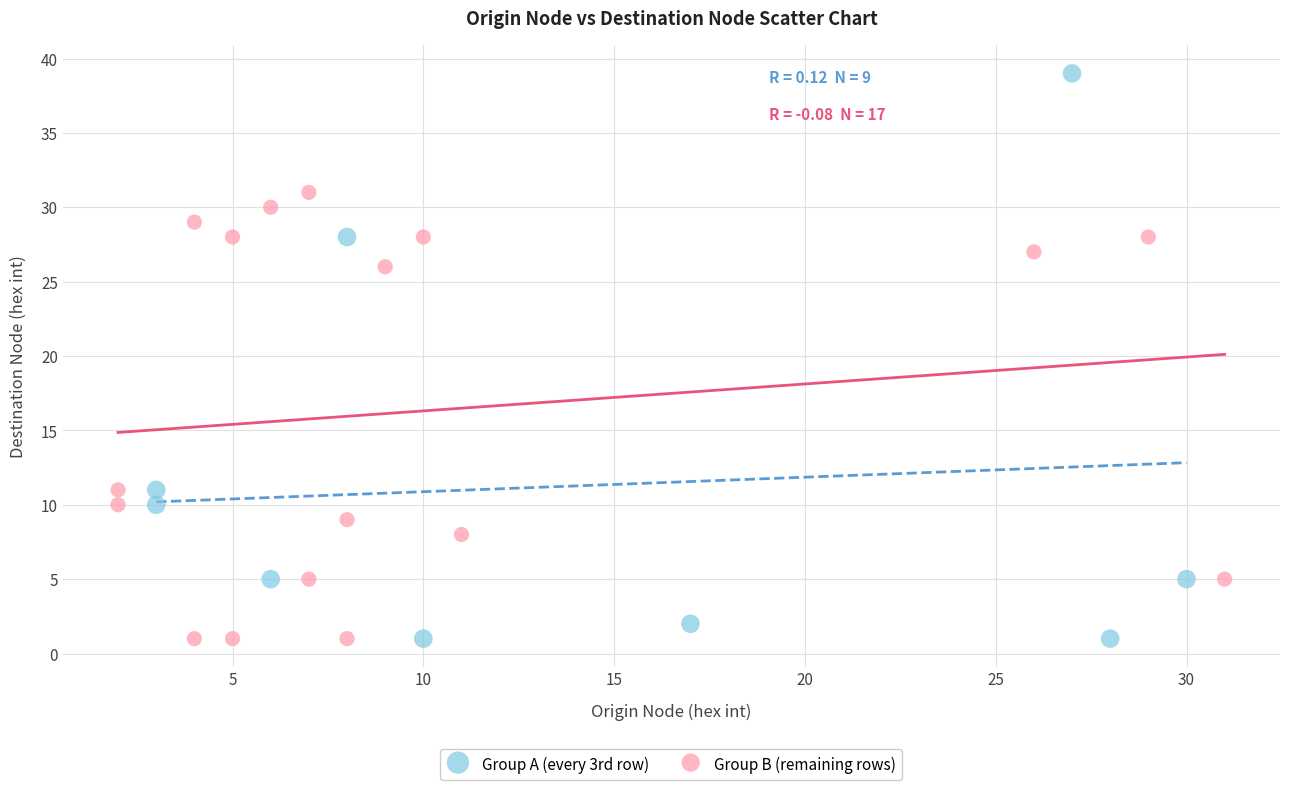

Which series has the widest spread of Y values?

Group A (every 3rd row)